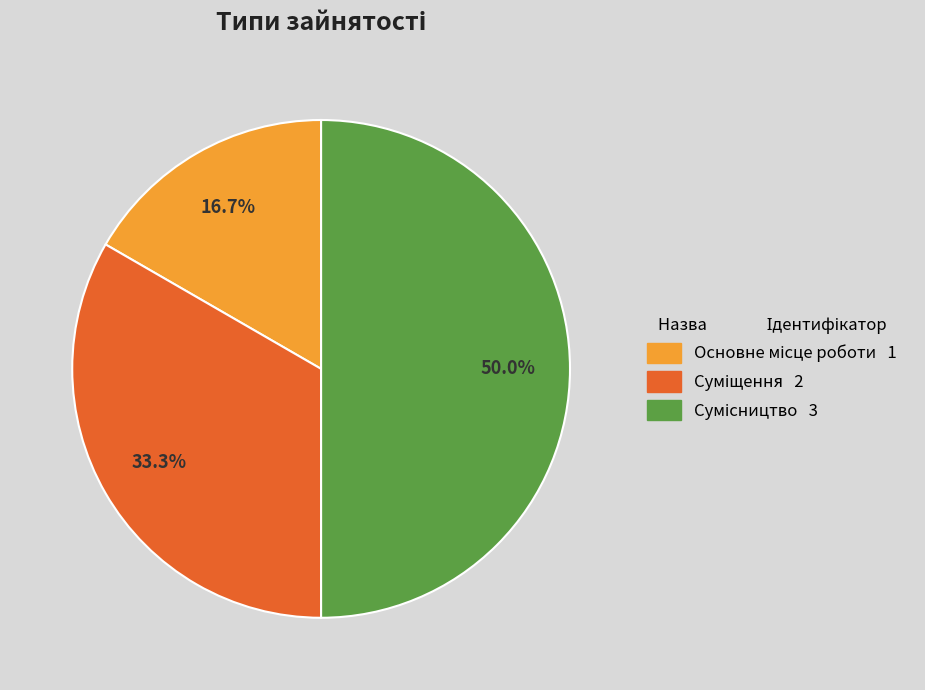

How many segments does this pie chart have?

3